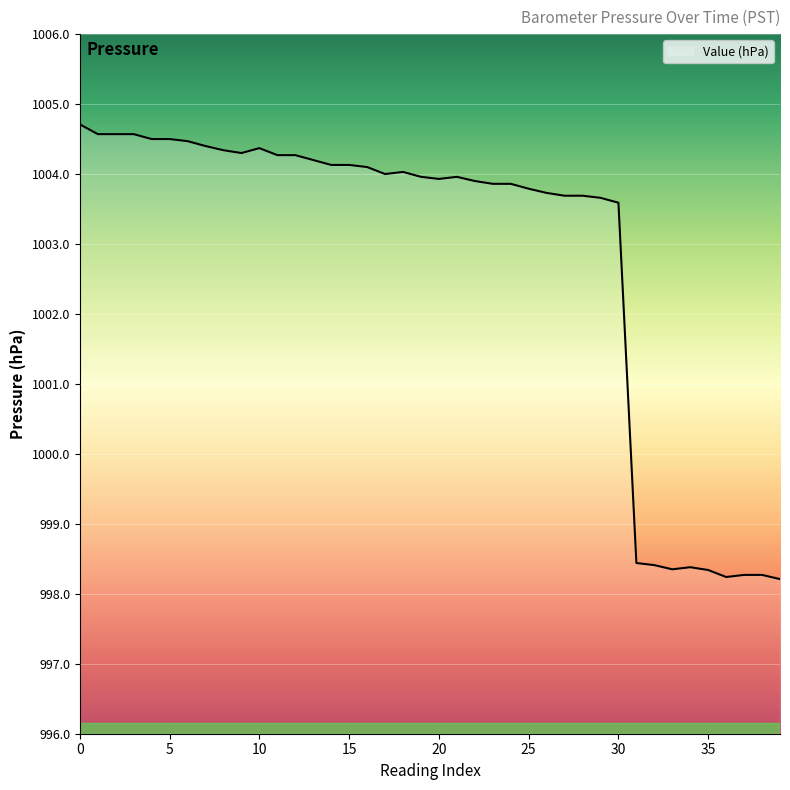

What is the difference between the maximum and minimum values?

6.5